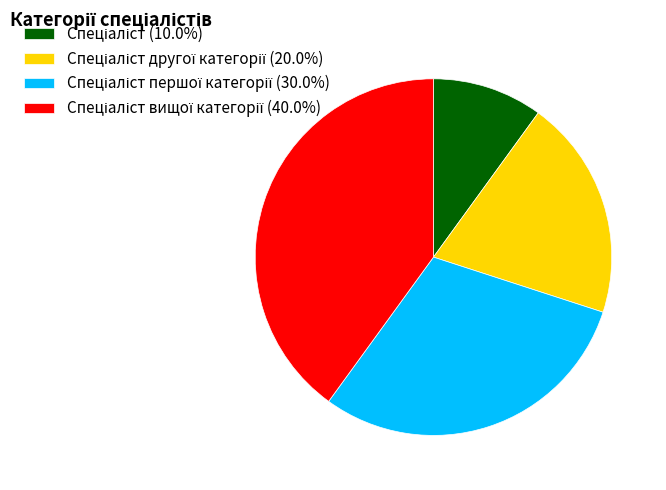

How many slices are in this pie chart?

4